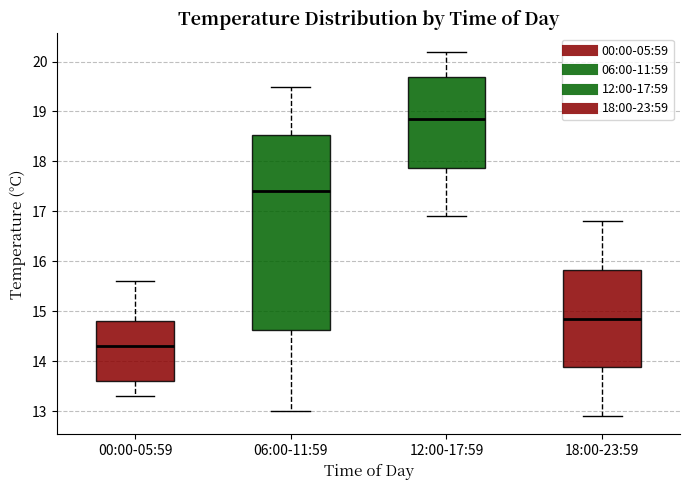

Which box is the tallest, from its lower edge to its upper edge?

06:00-11:59